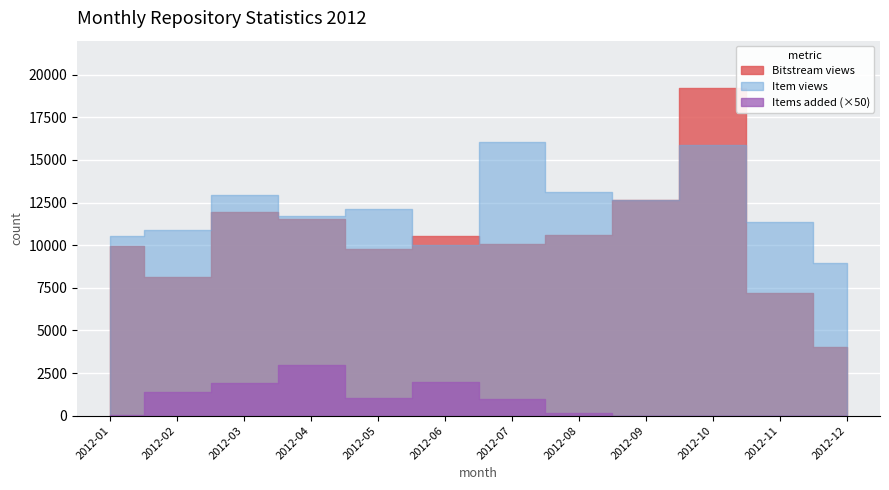

At which label is Items added closest to 30?

2012-02